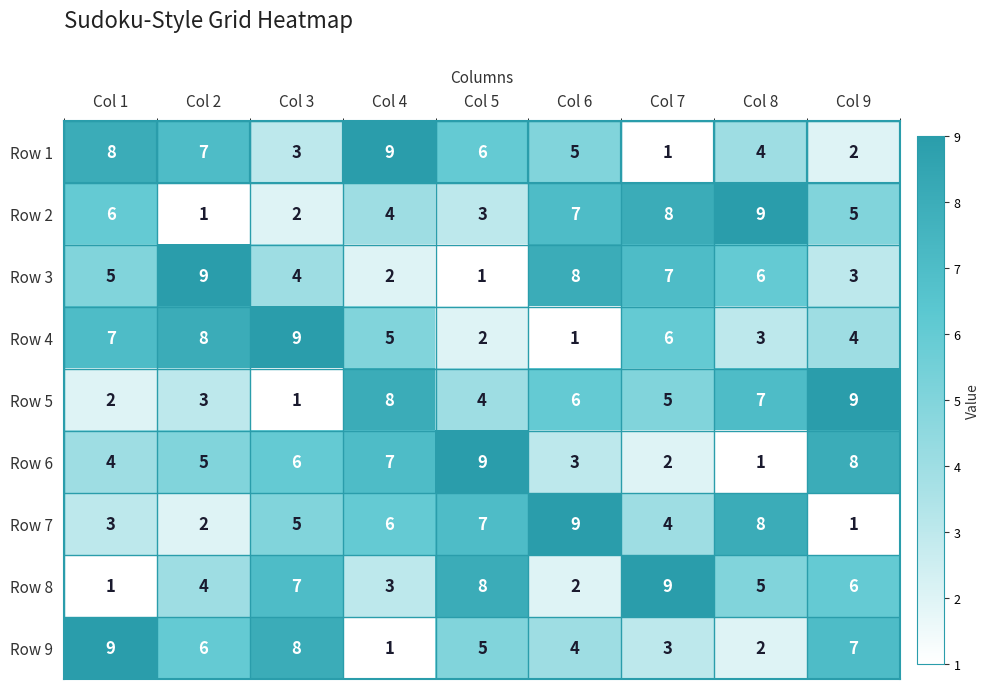

What is the difference between the maximum and minimum values in the Row 9 series?

8